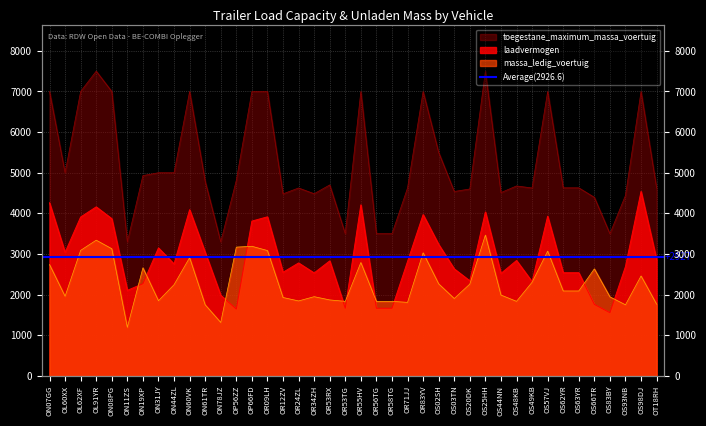

List the labels in order of massa_ledig_voertuig value, smallest first.

ON11ZS, ON78JZ, ON61TR, OS93NB, OT18RH, OR71JJ, OR53TG, OR56TG, OR58TG, OS48KB, OR24ZL, ON31JY, OR53RX, OS03TN, OR12ZV, OS83BY, OR34ZH, OL60XX, OS44NN, OS62YR, OS63YR, ON44ZL, OS20DK, OS02SH, OS49KB, OS98DJ, OS66TR, ON19XP, ON07GG, OR55HV, ON60VK, OR83YV, OS57VJ, OR09LH, OL62XF, ON08PG, OP56ZZ, OP66FD, OL91YR, OS25HH